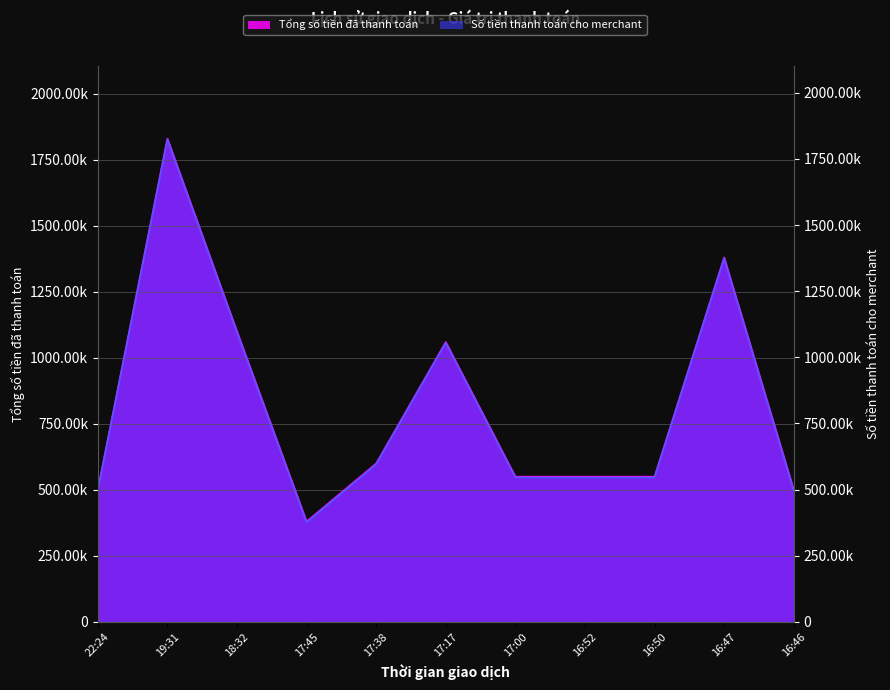

The Tổng số tiền đã thanh toán series shows 550000 at 16:50. True or false?

True